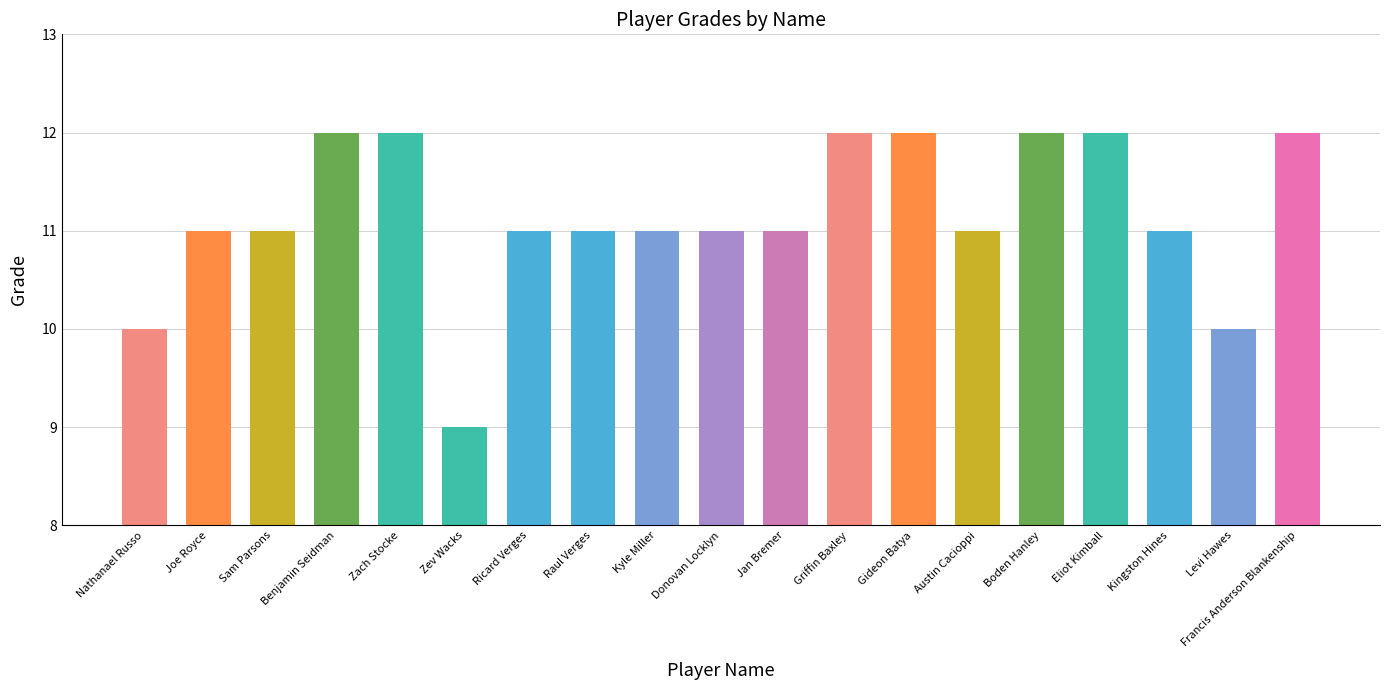

What is the difference between the maximum and minimum values?

3